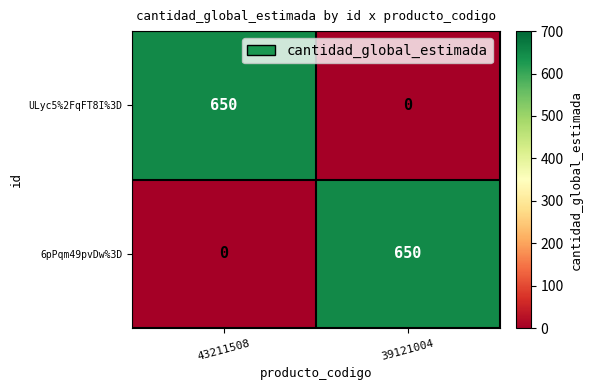

What is the maximum value shown in the chart?

650